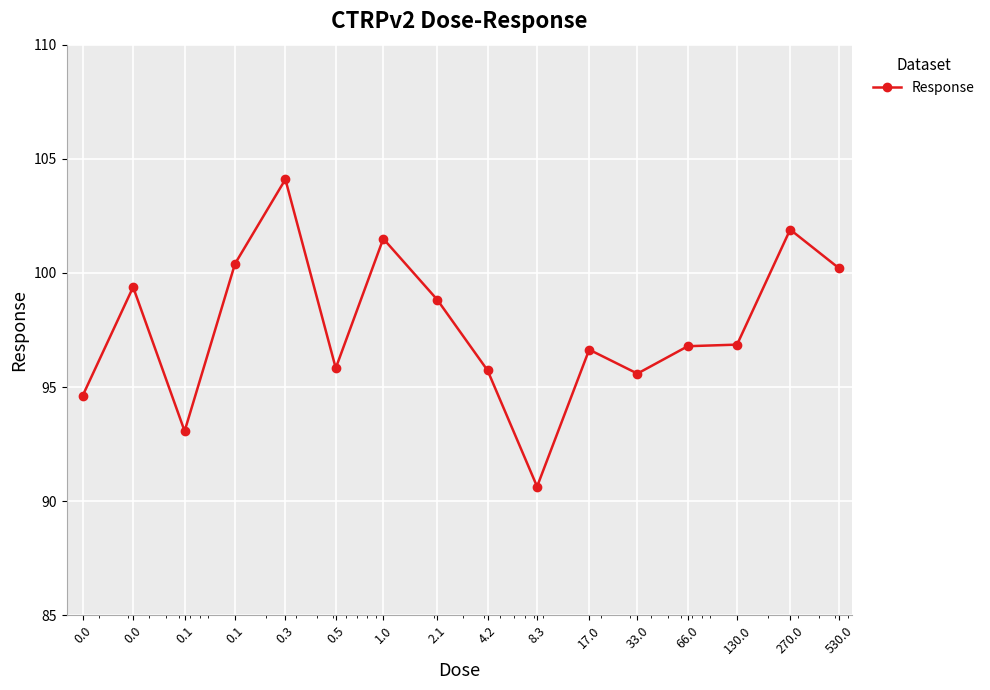

What is the difference between the maximum and minimum values?

13.5